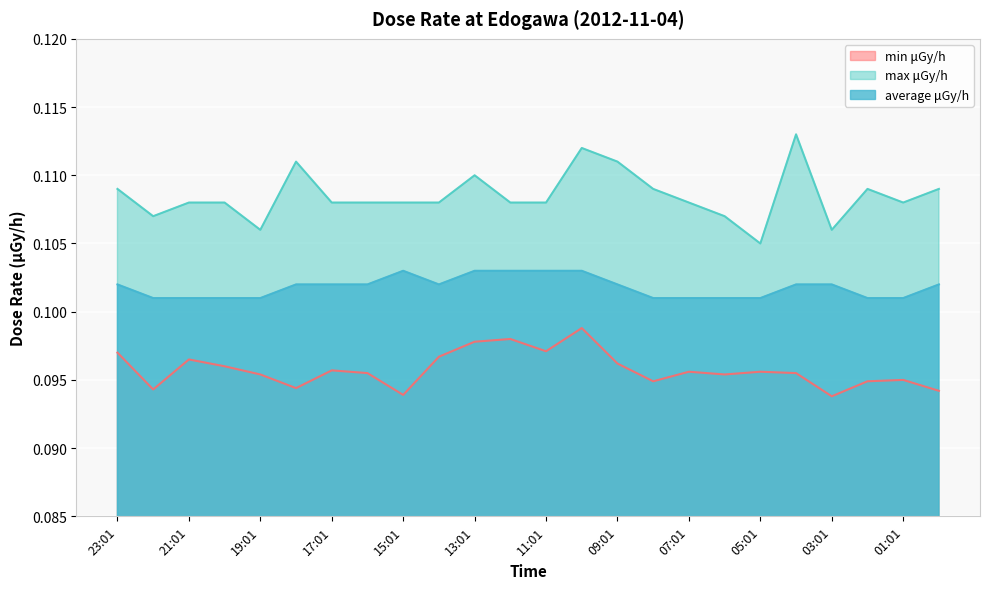

What is the smallest value displayed?

0.1